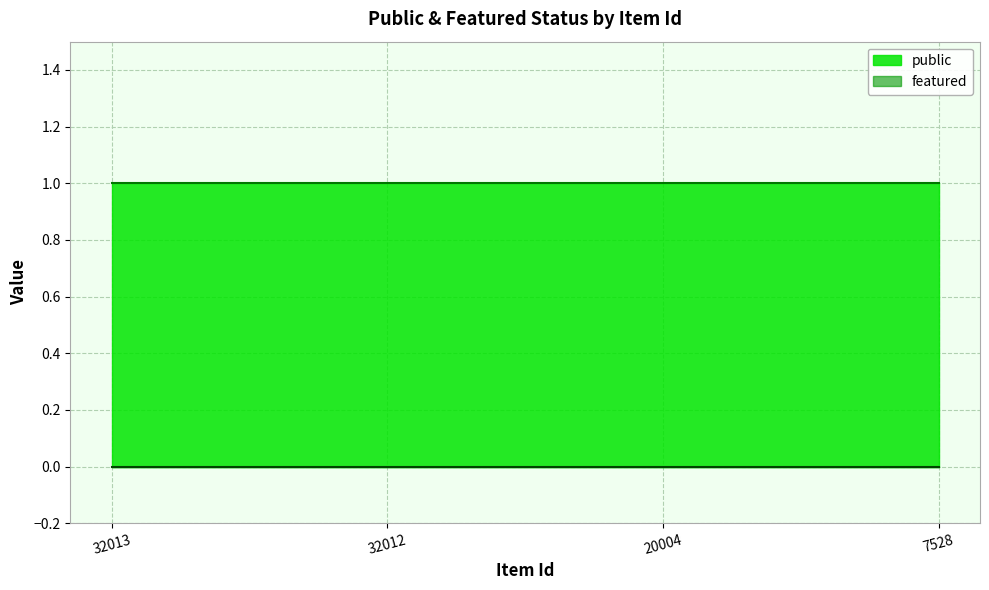

Is the value of featured at 32012 greater than the value of public at 32012?

No